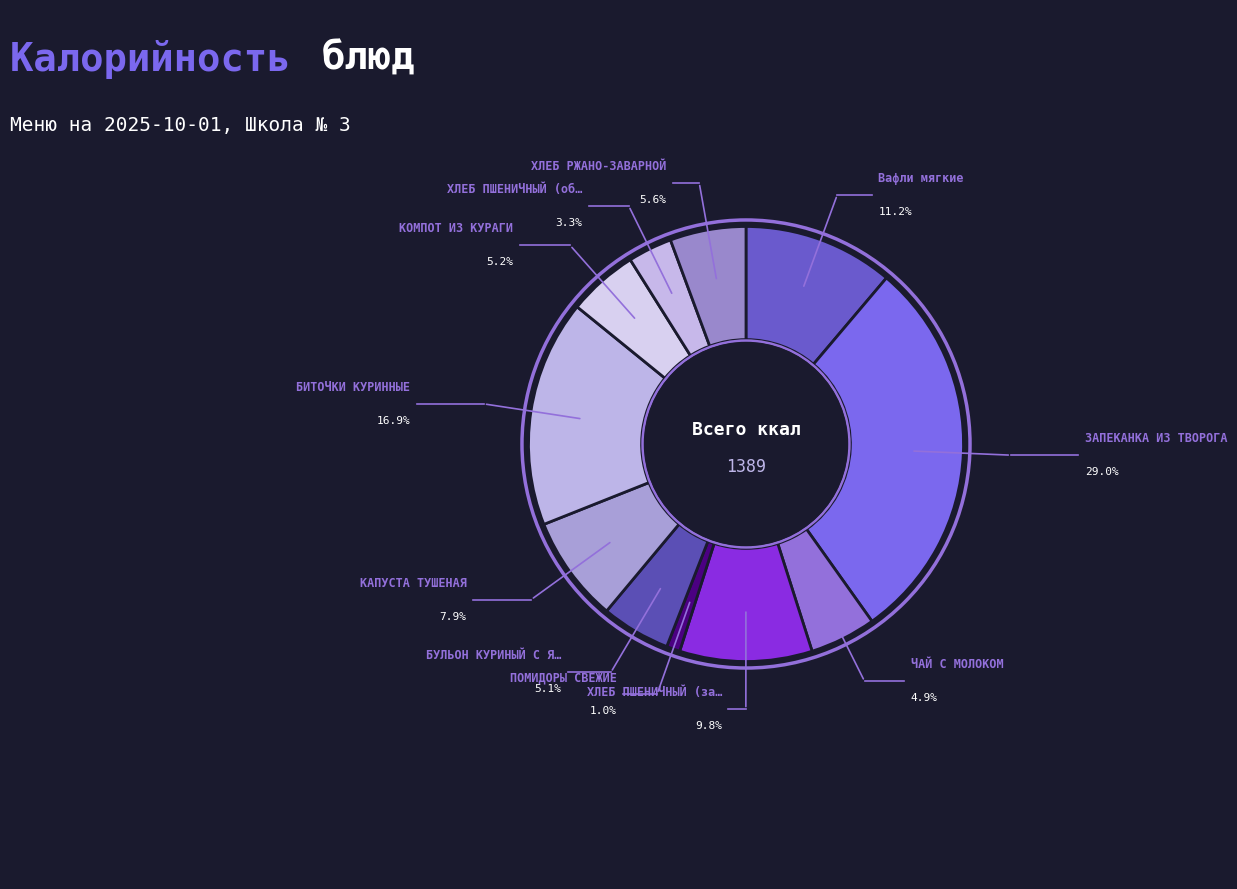

The БИТОЧКИ КУРИННЫЕ slice represents 17% of the pie. True or false?

True